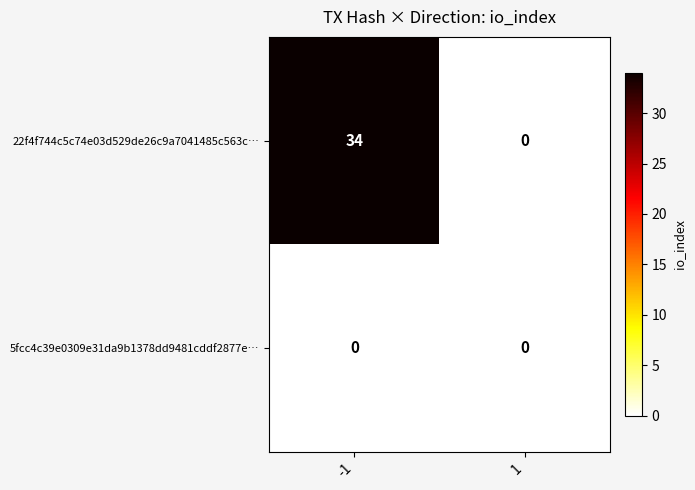

What is the sum of all 22f4f744c5c74e03d529de26c9a7041485c563c… values?

34